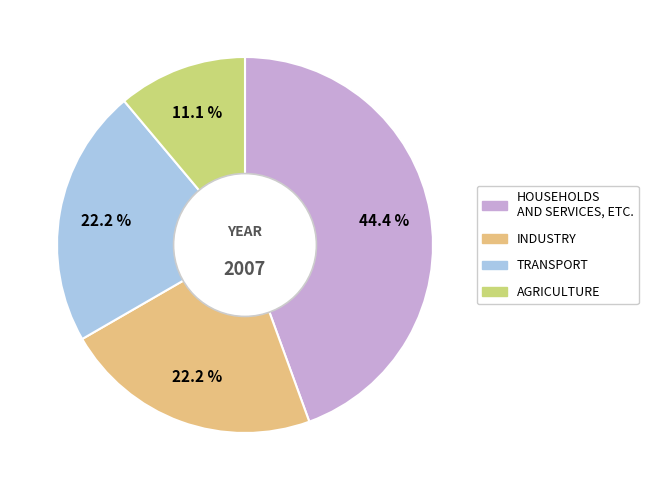

Is there a majority slice in this chart?

No